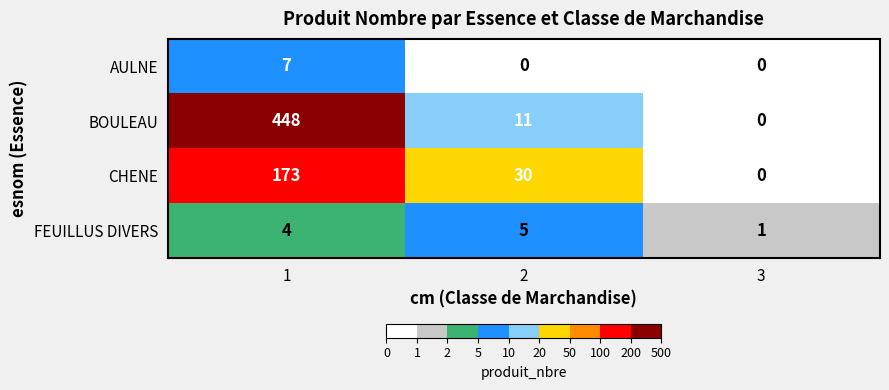

Count the AULNE values in the range 0 to 7.

3